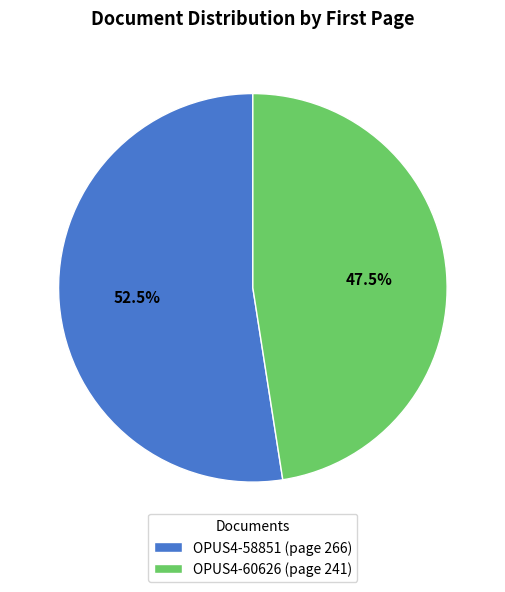

Between OPUS4-58851 (page 266) and OPUS4-60626 (page 241), which is larger?

OPUS4-58851 (page 266)